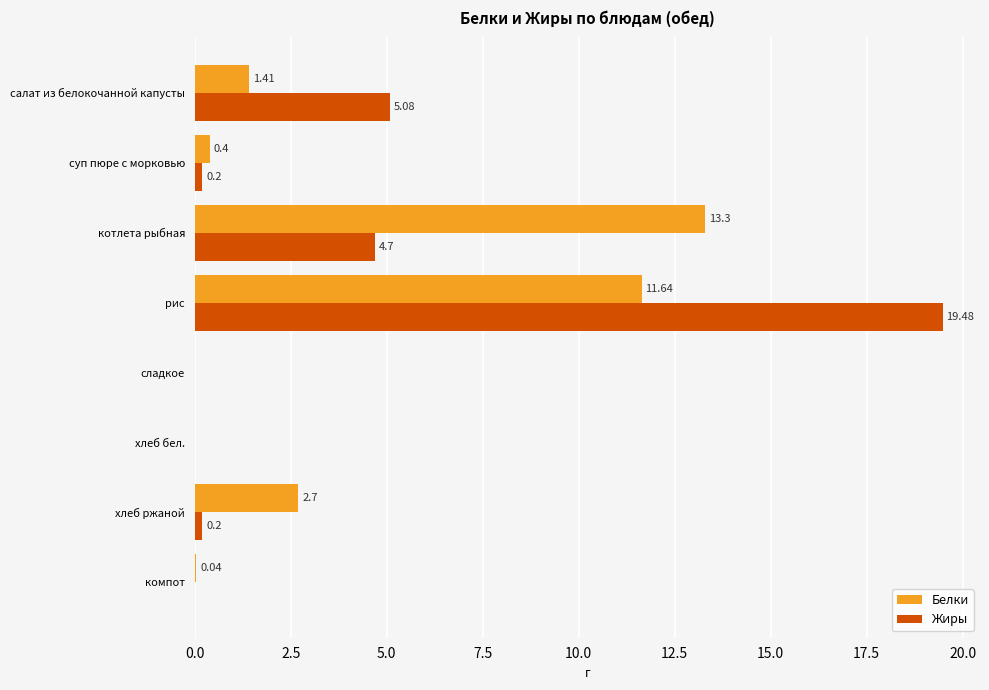

Which series has the largest total across all categories?

Жиры